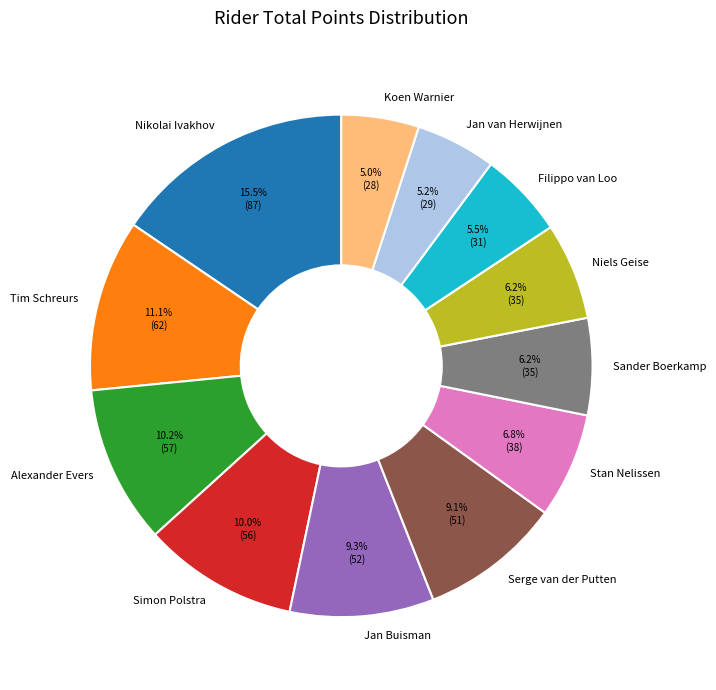

What is the largest slice in the pie chart?

Nikolai Ivakhov